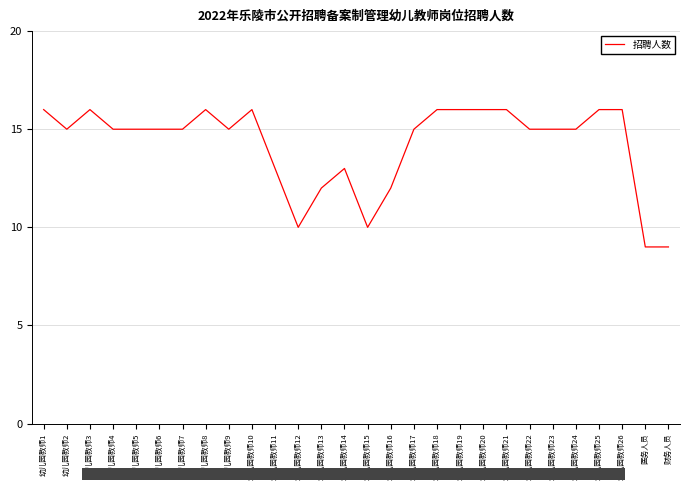

What is the maximum value shown in the chart?

16